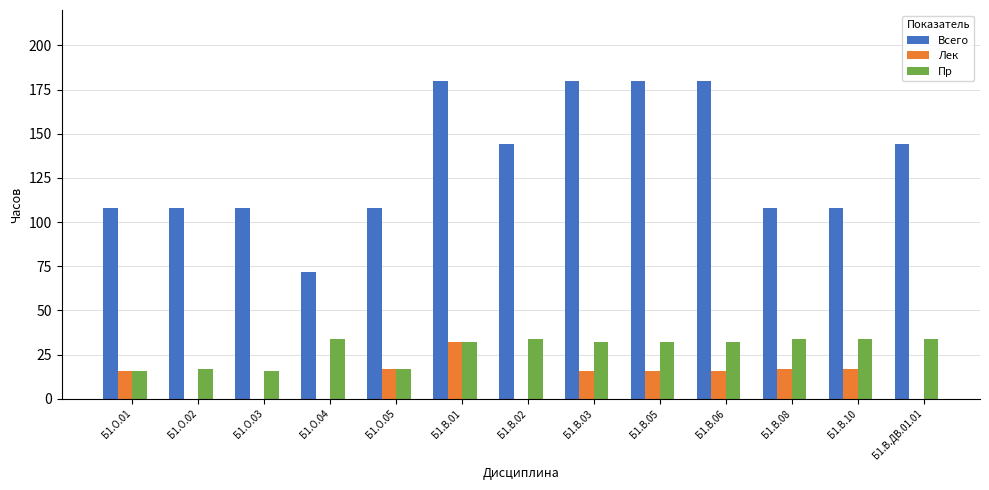

Is it true that Всего equals 122 at Б1.В.05?

False